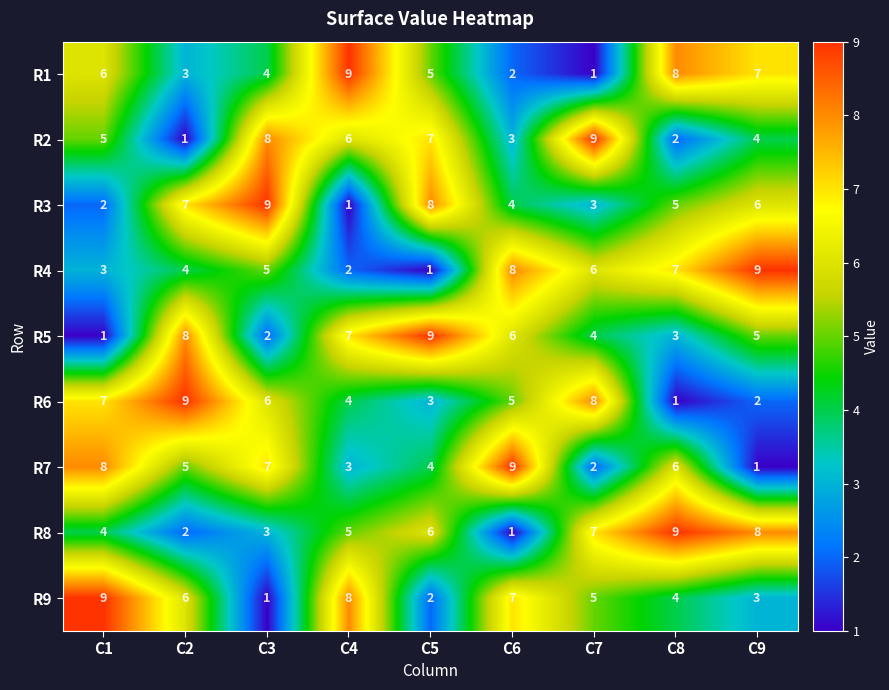

At how many categories does at least one series exceed 3?

9